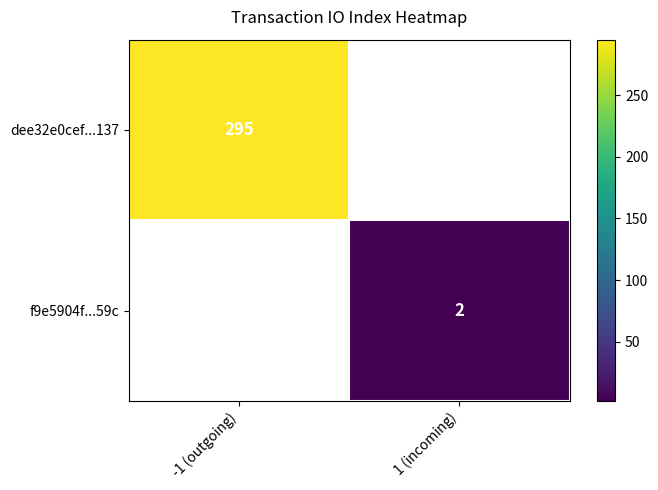

The value of f9e5904f...59c at 1 (incoming) is 3. True or false?

False